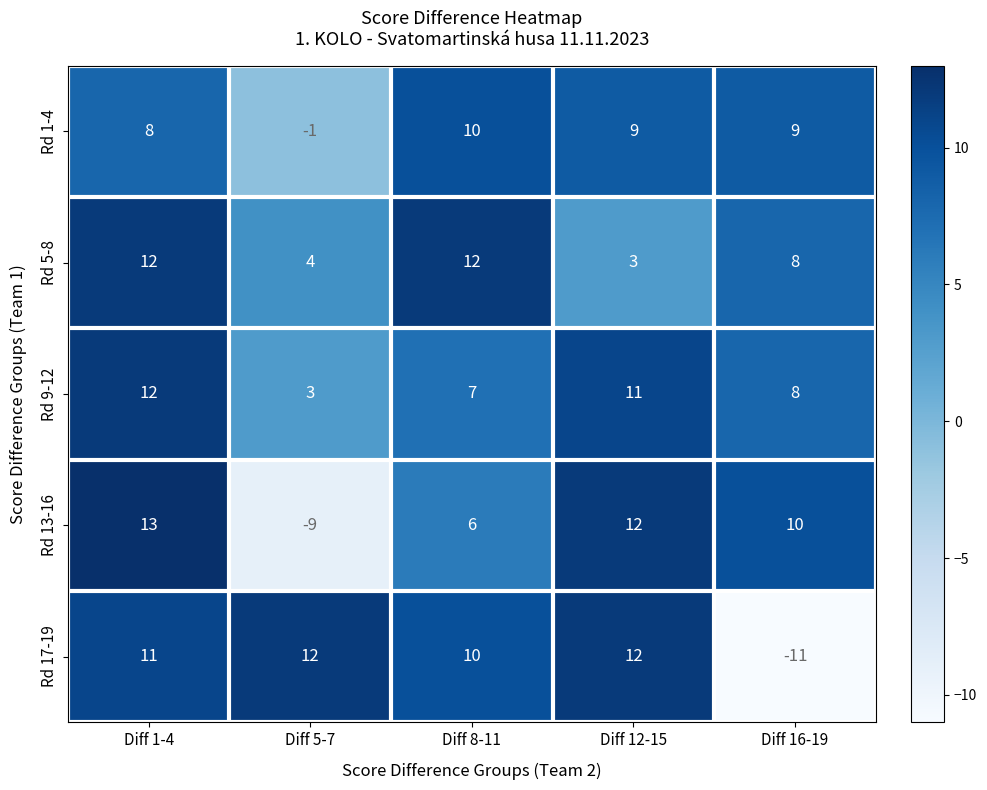

At how many categories does at least one series exceed 0?

5